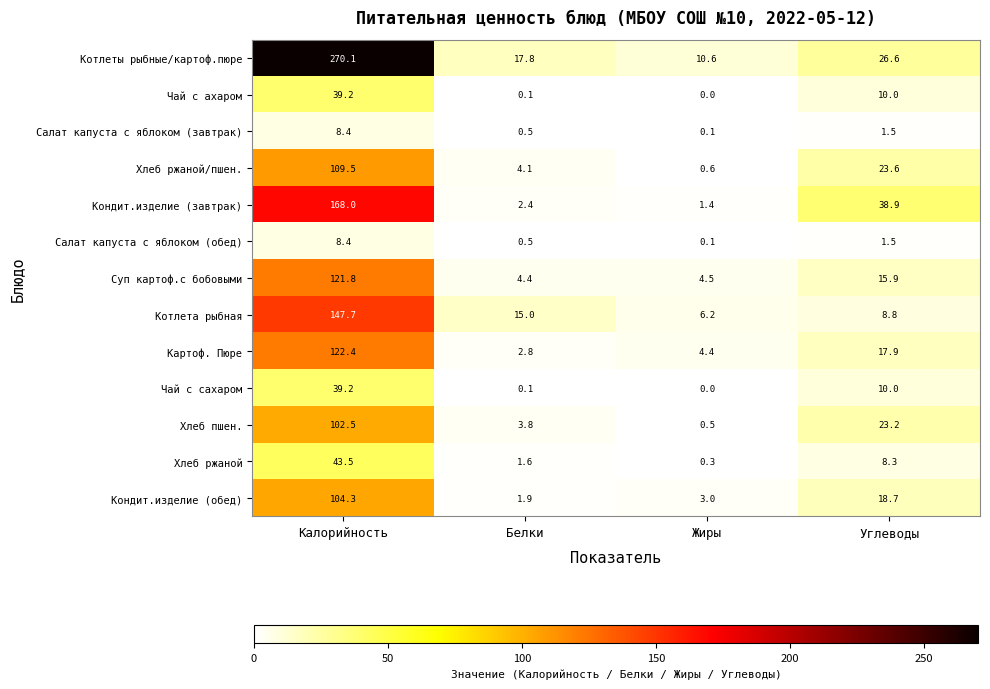

The value of Кондит.изделие (завтрак) at Углеводы is 38.9. True or false?

True